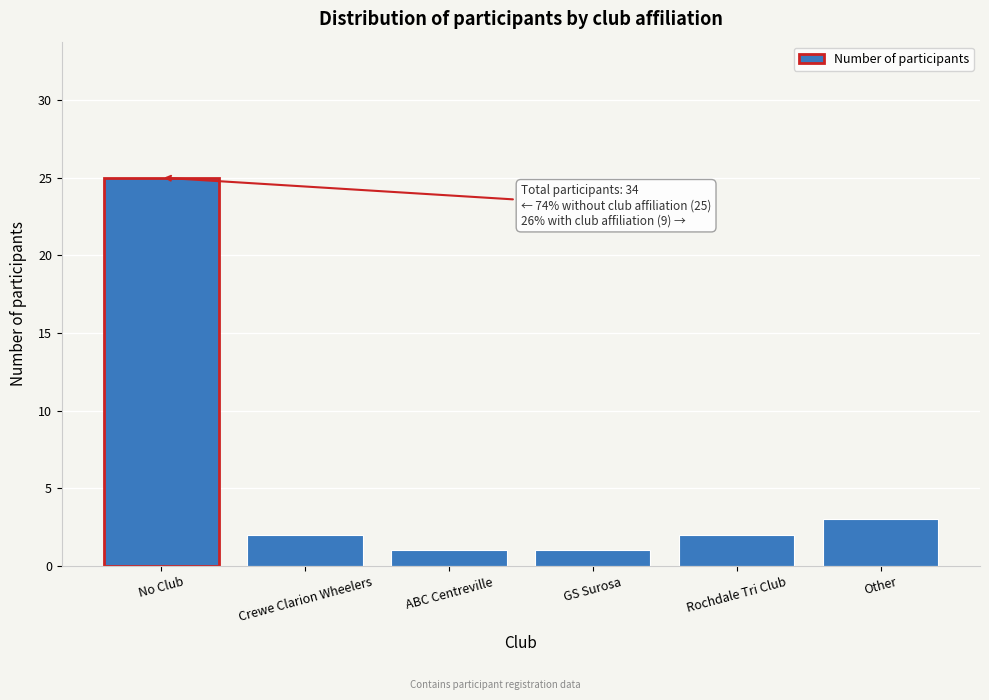

Reading left to right, list all the values displayed in this chart.

No Club=25	Crewe Clarion Wheelers=2	ABC Centreville=1	GS Surosa=1	Rochdale Tri Club=2	Other=3